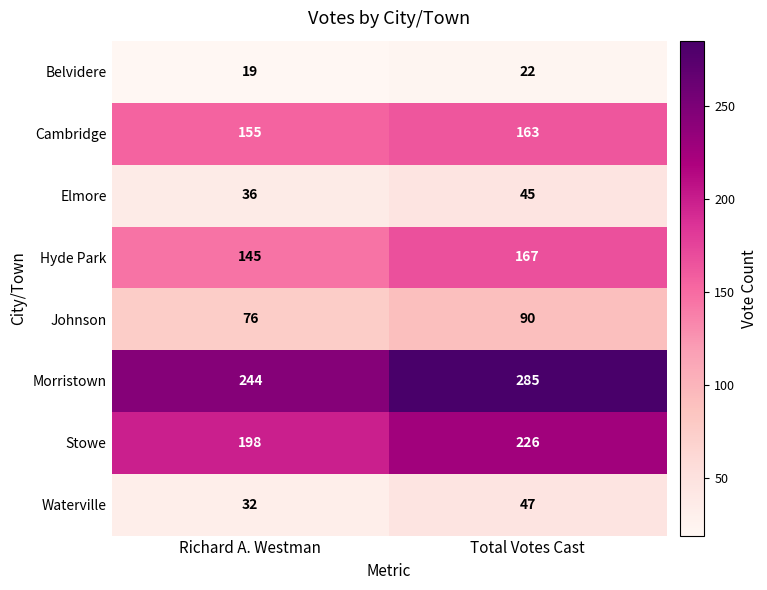

Reading left to right, extract all data points from this chart.

Belvidere: Richard A. Westman=19	Total Votes Cast=22
Cambridge: Richard A. Westman=155	Total Votes Cast=163
Elmore: Richard A. Westman=36	Total Votes Cast=45
Hyde Park: Richard A. Westman=145	Total Votes Cast=167
Johnson: Richard A. Westman=76	Total Votes Cast=90
Morristown: Richard A. Westman=244	Total Votes Cast=285
Stowe: Richard A. Westman=198	Total Votes Cast=226
Waterville: Richard A. Westman=32	Total Votes Cast=47